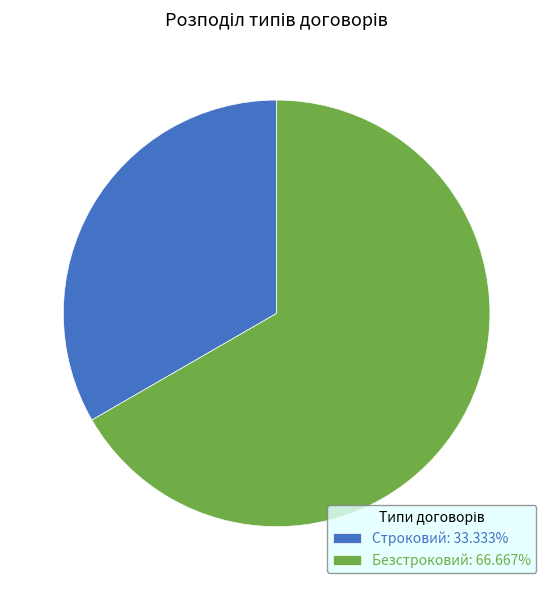

Which category has the biggest portion of the pie?

Безстроковий